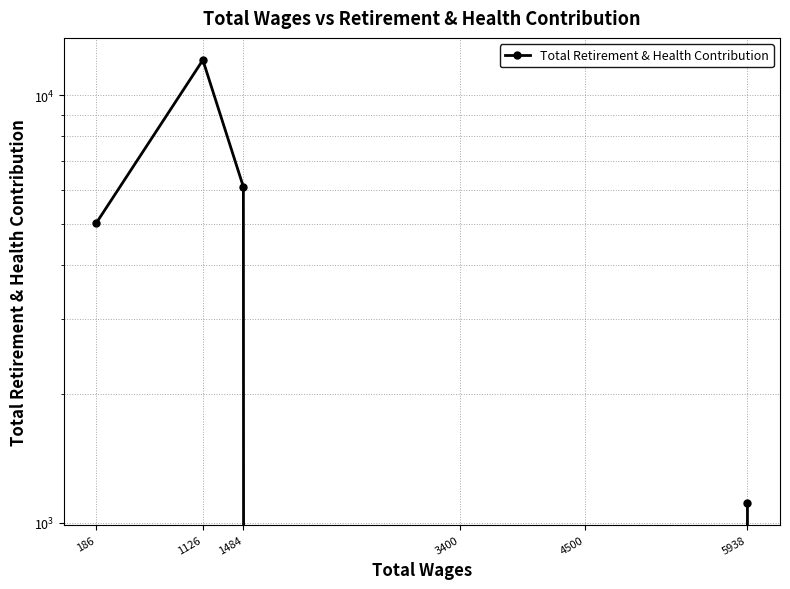

Reading left to right, extract all data points from this chart.

5938=1116	4500=0	3400=0	1484=6099	1126=12072	186=5030